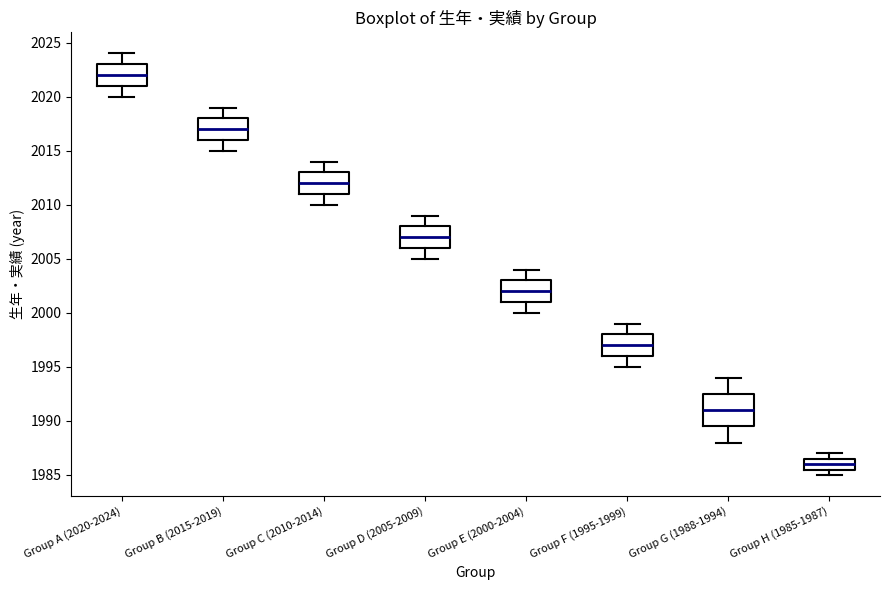

Which box has the lowest median line?

Group H (1985-1987)